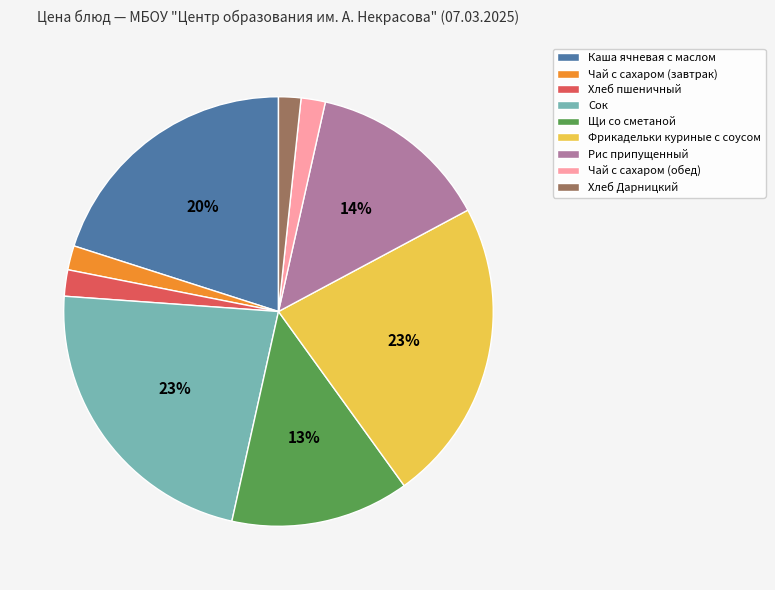

What percentage is the Каша ячневая с маслом slice, to the nearest percent?

20%